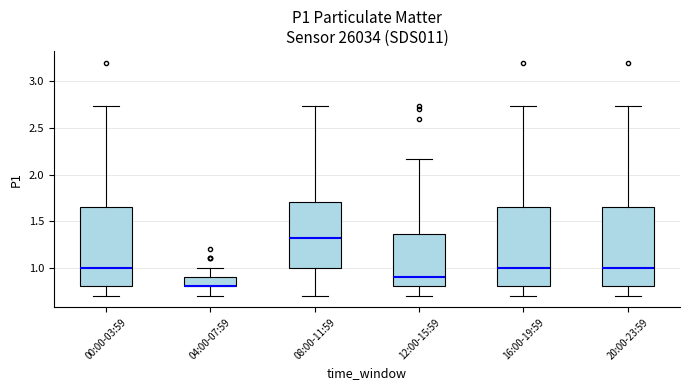

Reading left to right, read every box against the y-axis: the position of its median line, the range the box covers, and the ends of its whiskers. The values are not printed on the chart, so give them approximately, as read against the axis.

00:00-03:59: median 1.00, box 0.80 to 1.65, whiskers 0.70 to 2.75
04:00-07:59: median 0.80 (drawn on the box's lower edge), box 0.80 to 0.90, whiskers 0.70 to 1.00
08:00-11:59: median 1.30, box 1.00 to 1.70, whiskers 0.70 to 2.75
12:00-15:59: median 0.90, box 0.80 to 1.35, whiskers 0.70 to 2.15
16:00-19:59: median 1.00, box 0.80 to 1.65, whiskers 0.70 to 2.75
20:00-23:59: median 1.00, box 0.80 to 1.65, whiskers 0.70 to 2.75